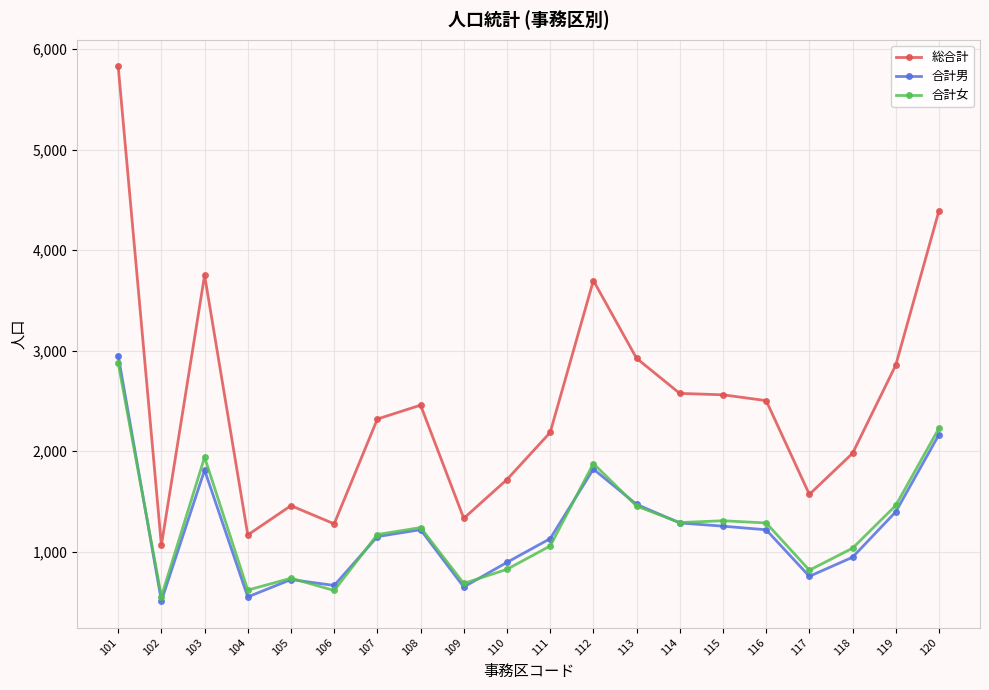

What is the greatest value displayed?

5827